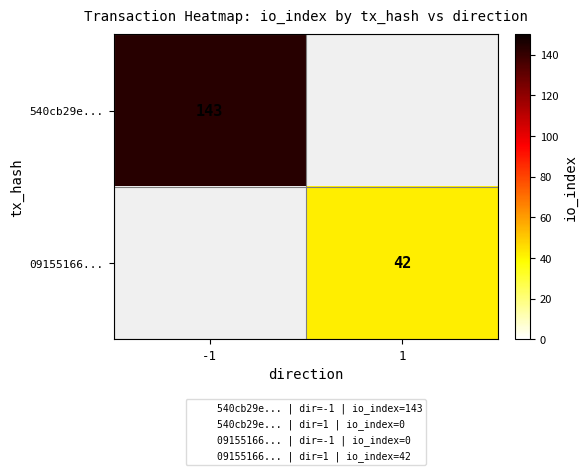

What is the smallest value displayed?

42.0